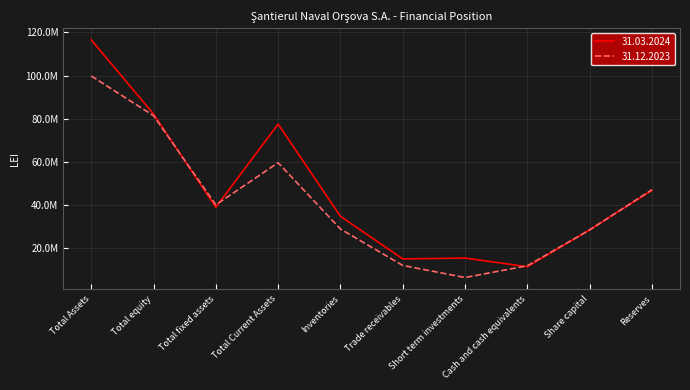

What is the value of the 31.03.2024 point at the 7th from the left?

15493769